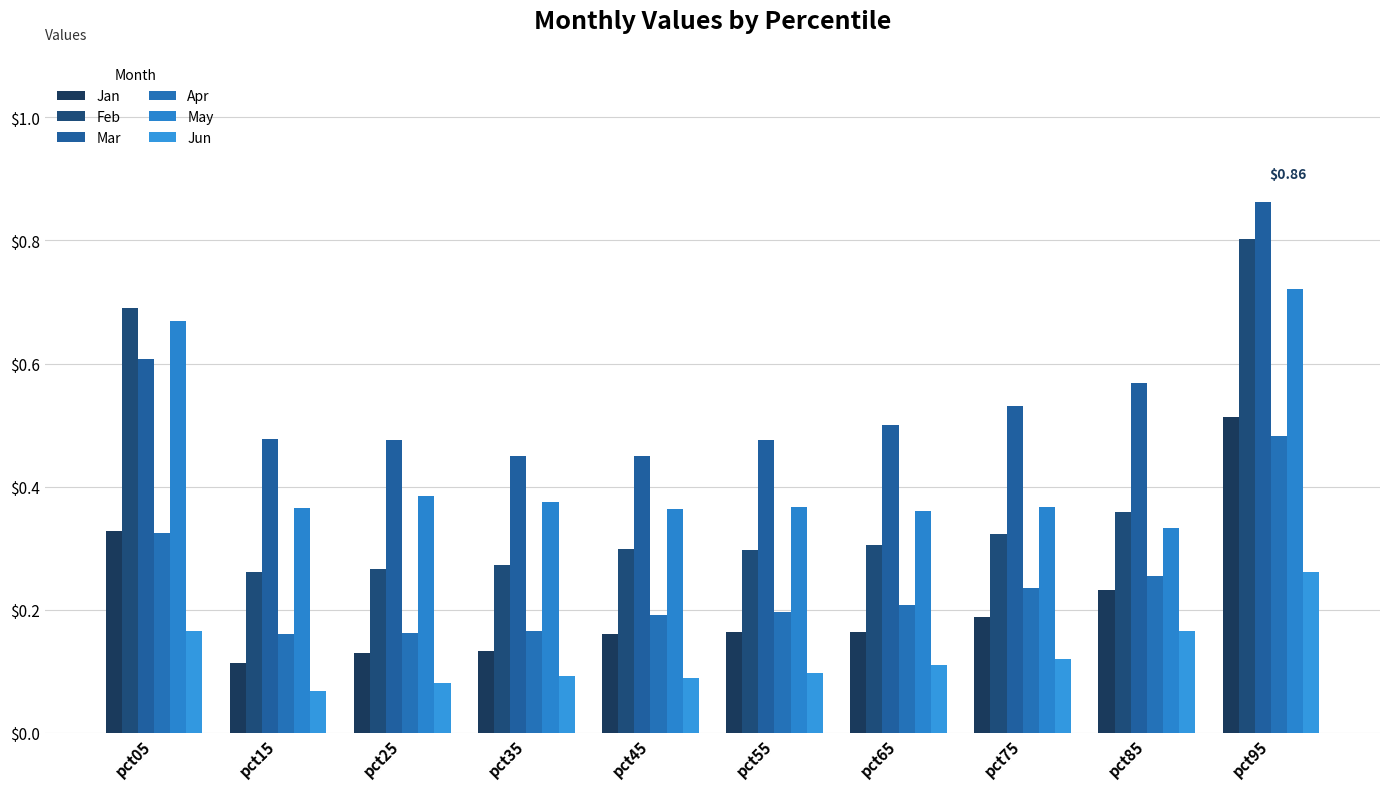

What is the value of the May bar at the 2nd from the left?

0.4